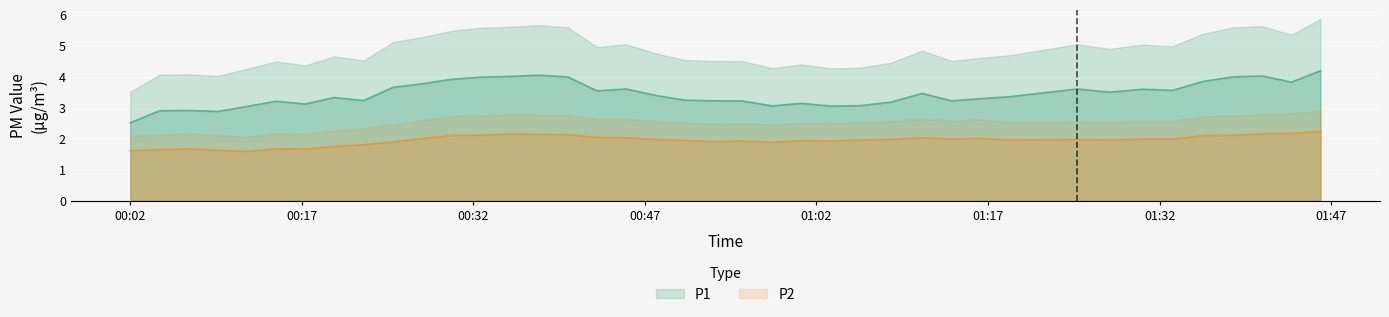

Count the number of categories in the chart.

40